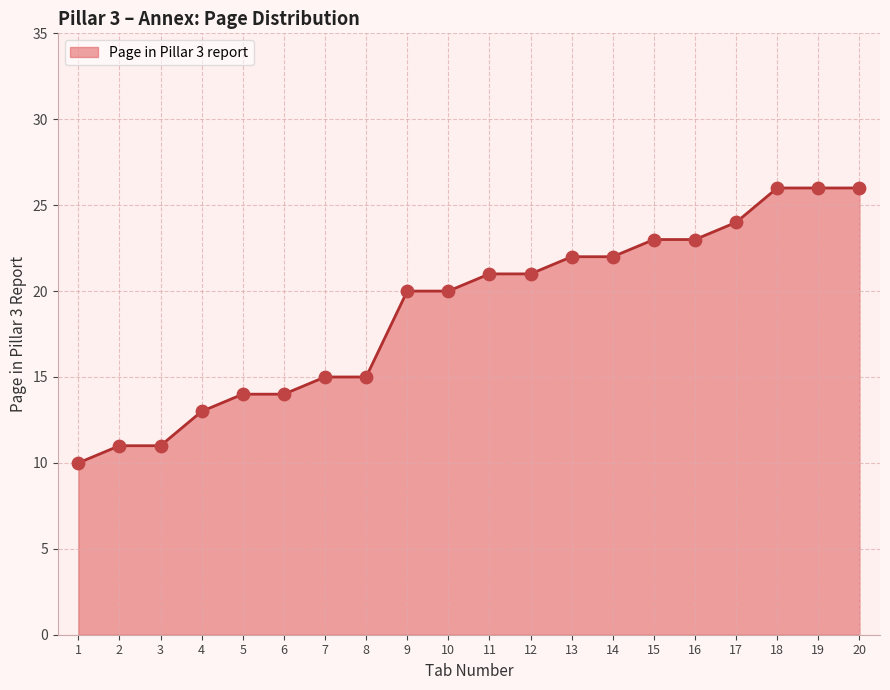

Approximately how many times larger is the value at 20 compared to 13?

1.2